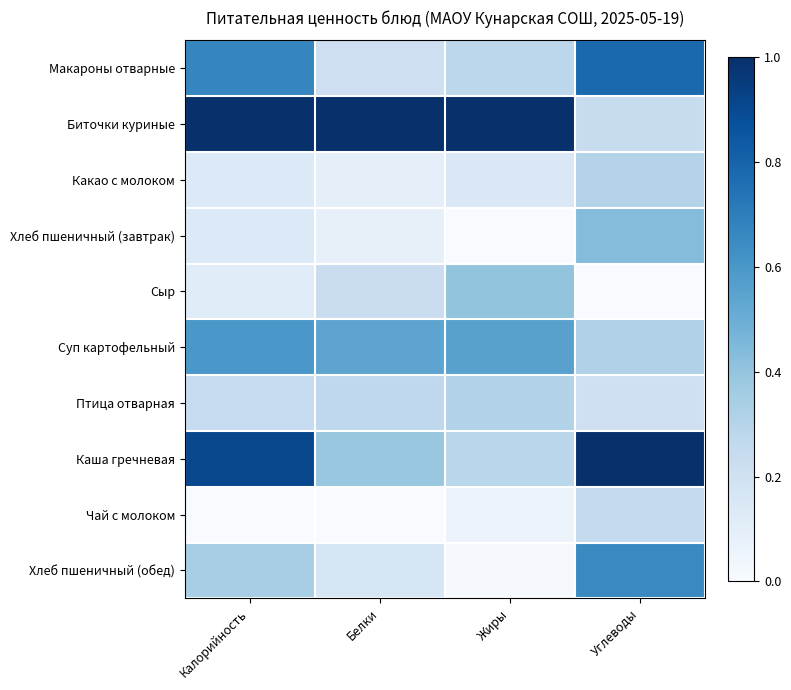

What is the greatest value displayed?

1.0